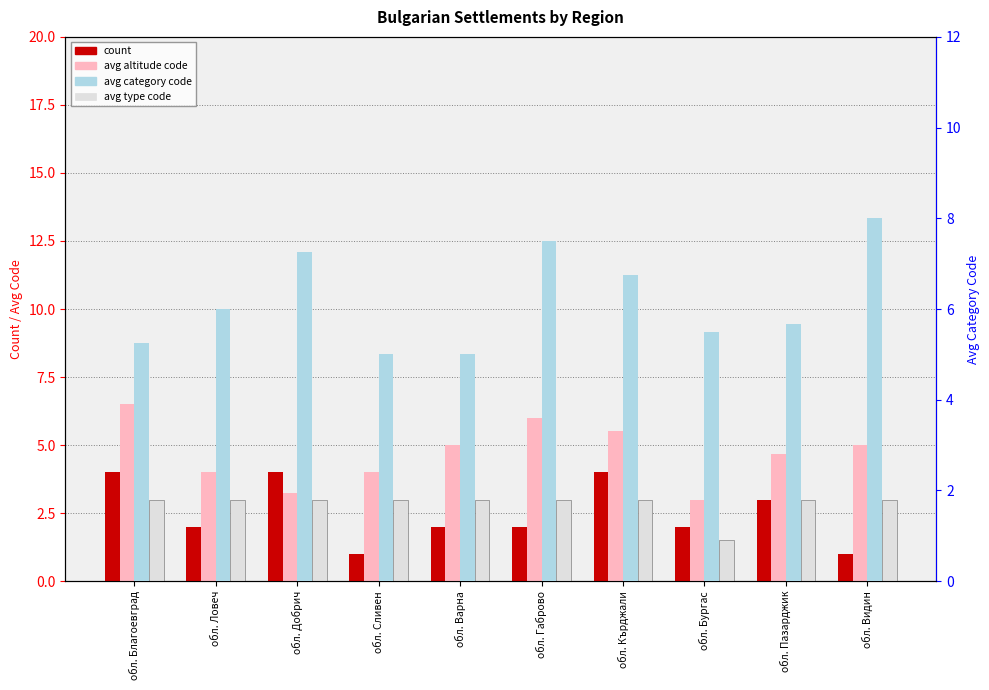

Reading left to right, transcribe all the data shown in this chart.

count: 4.0	2.0	4.0	1.0	2.0	2.0	4.0	2.0	3.0	1.0
avg altitude code: 6.5	4.0	3.2	4.0	5.0	6.0	5.5	3.0	4.7	5.0
avg type code: 3.0	3.0	3.0	3.0	3.0	3.0	3.0	1.5	3.0	3.0
avg category code: 5.2	6.0	7.2	5.0	5.0	7.5	6.8	5.5	5.7	8.0